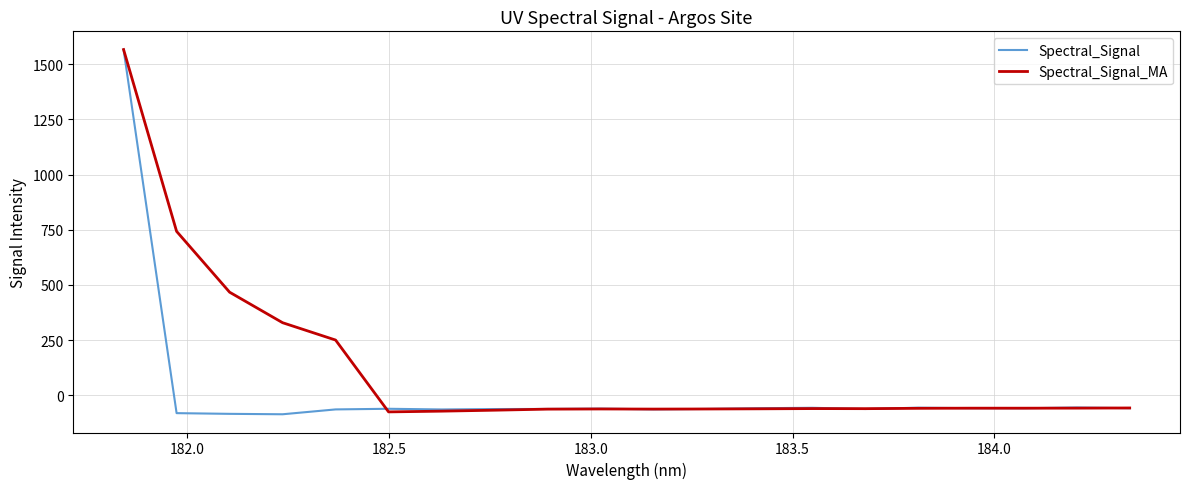

What is the difference between the maximum and minimum values in the Spectral_Signal series?

1651.2